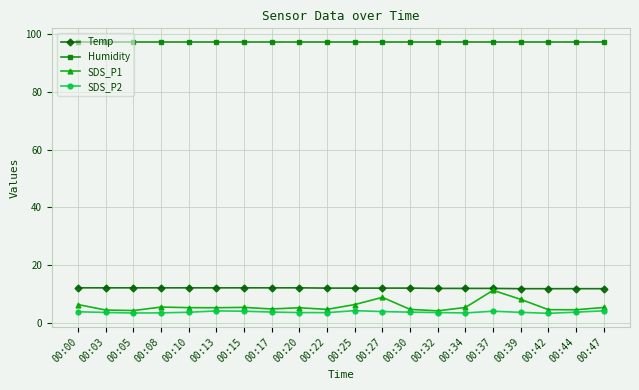

At 00:05, list the series in order from largest to smallest.

Humidity, Temp, SDS_P1, SDS_P2